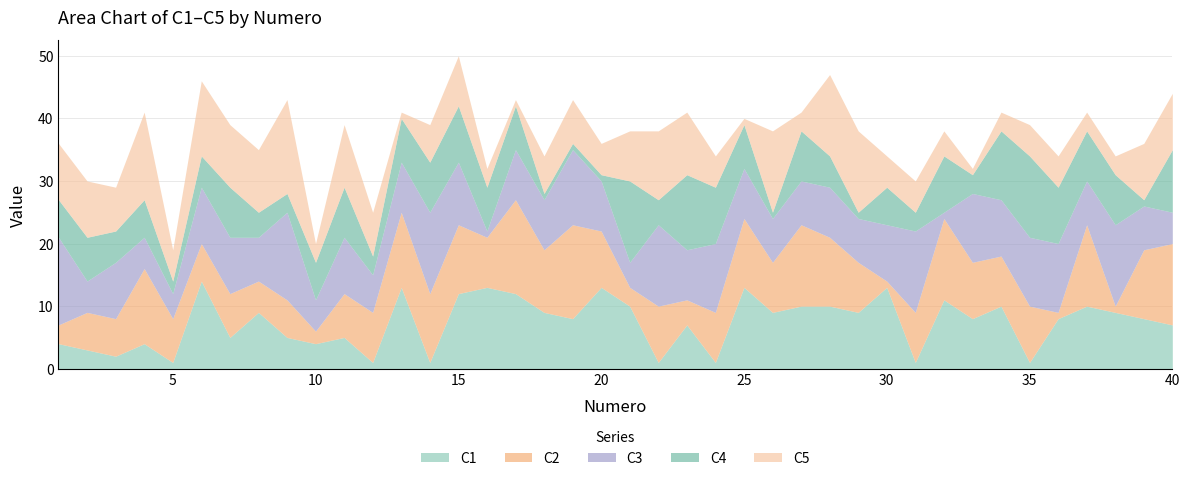

Which series has the largest total across all categories?

C3